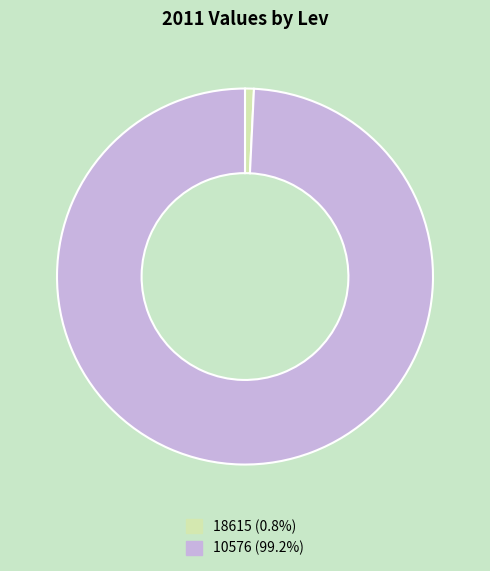

How many segments does this pie chart have?

2